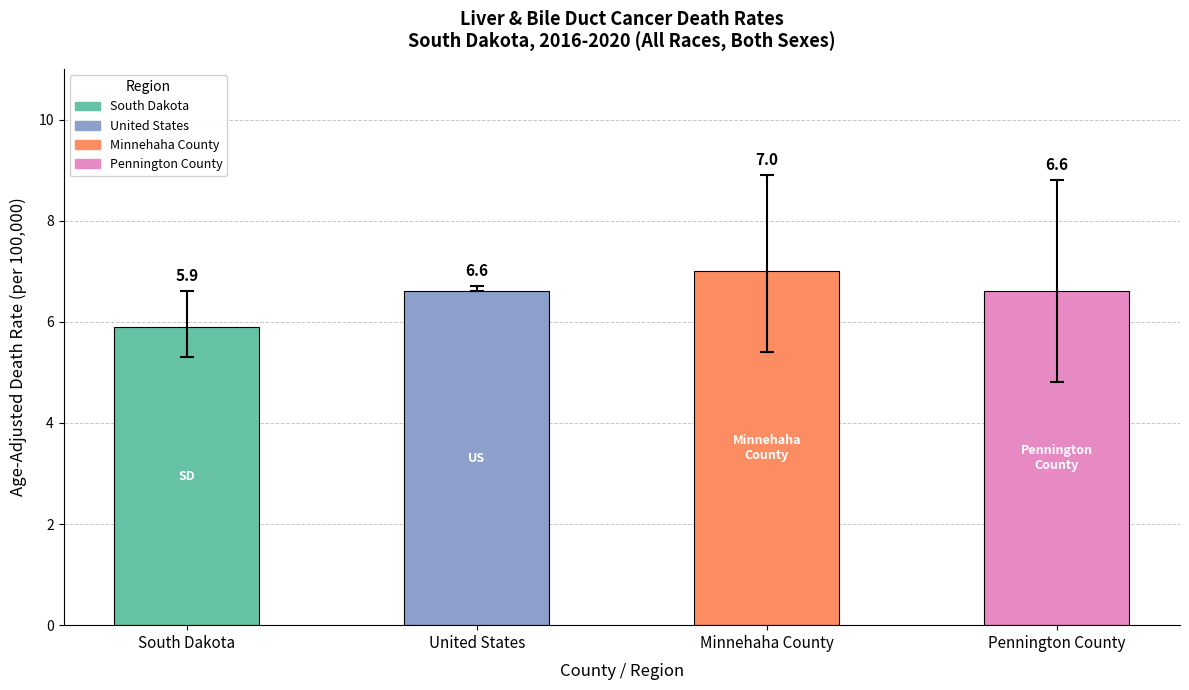

Reading left to right, list all the values displayed in this chart.

5.9	6.6	7.0	6.6